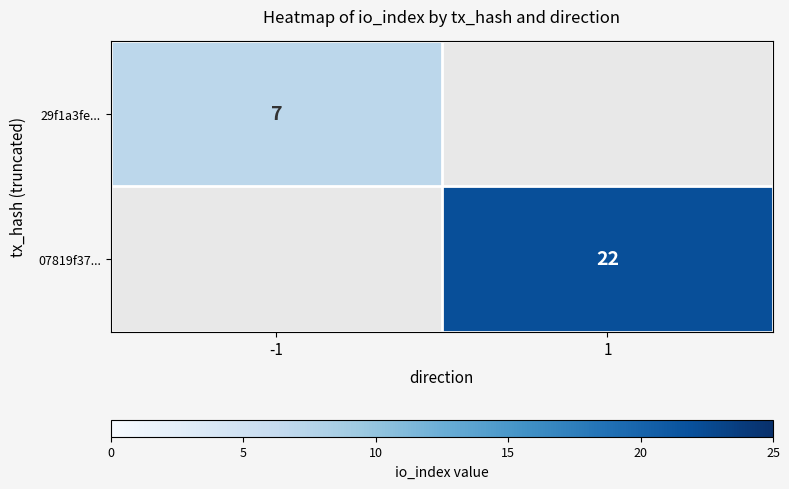

The value of 29f1a3fe... at -1 is 10. True or false?

False